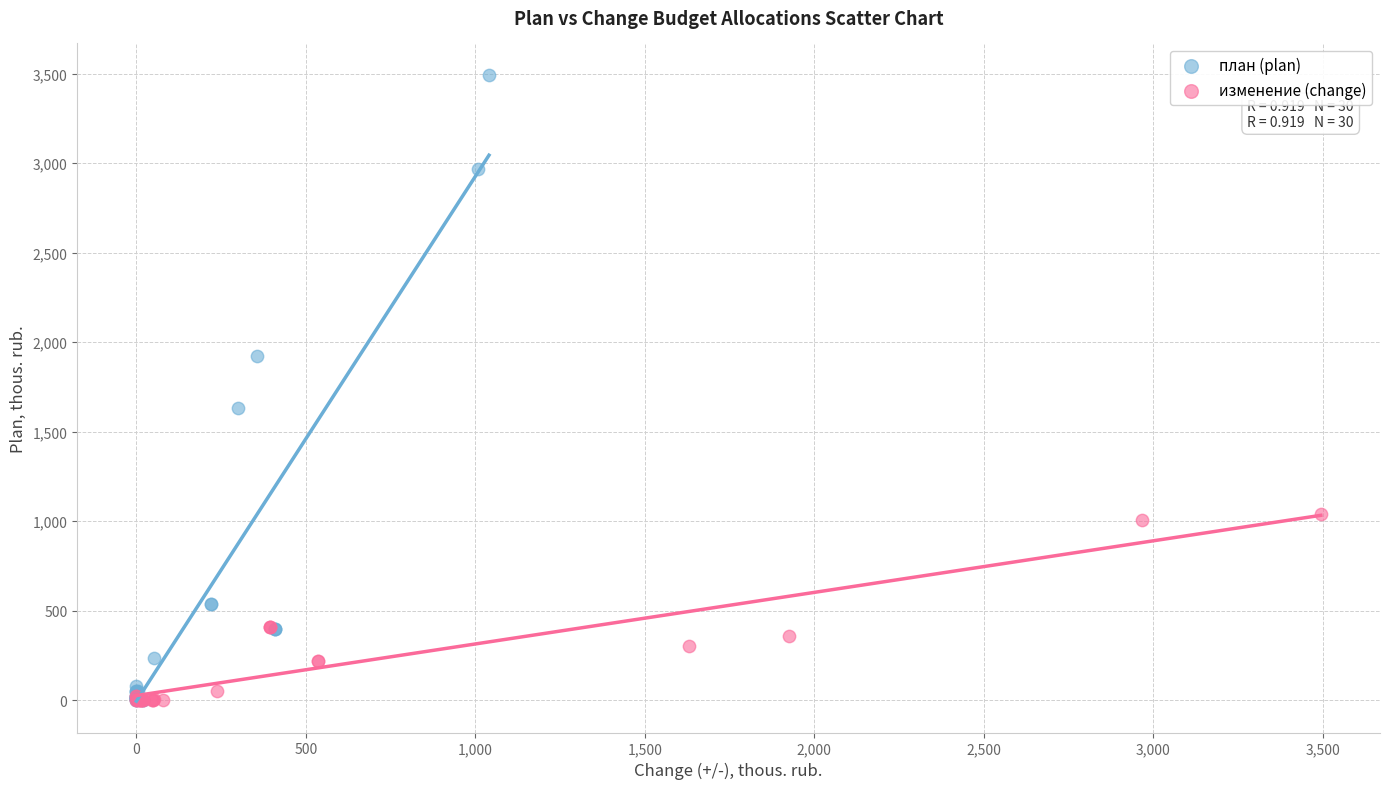

Which series contains the highest Y value?

план (plan)